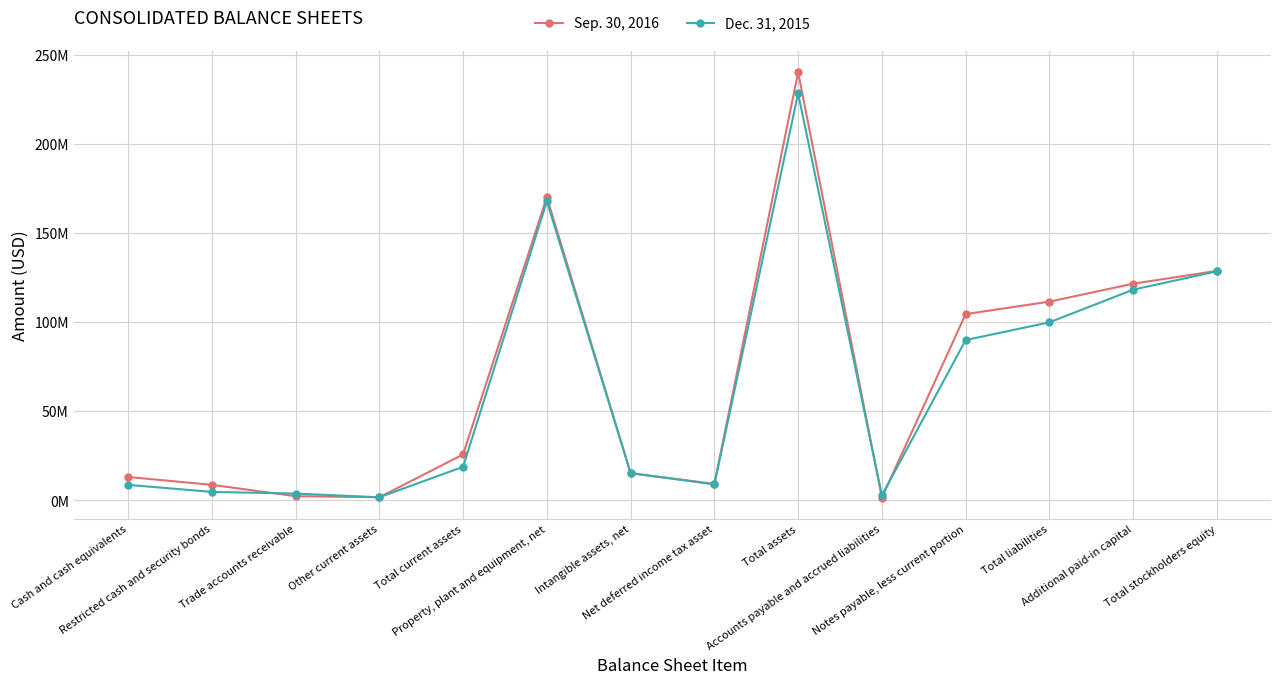

True or false: Dec. 31, 2015 has a value of 228217127 at Total assets.

True